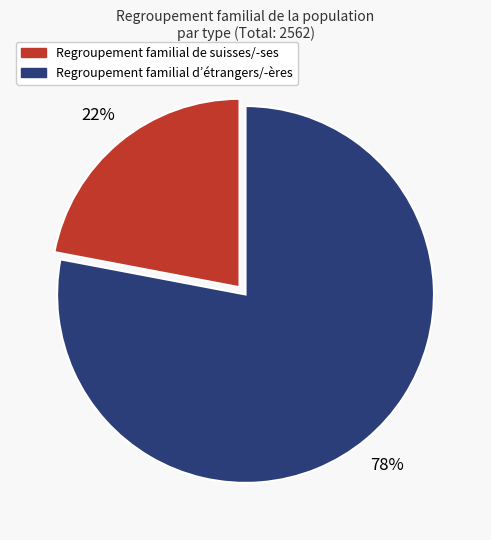

Is it true that Regroupement familial de suisses/-ses is 31% of the pie?

False